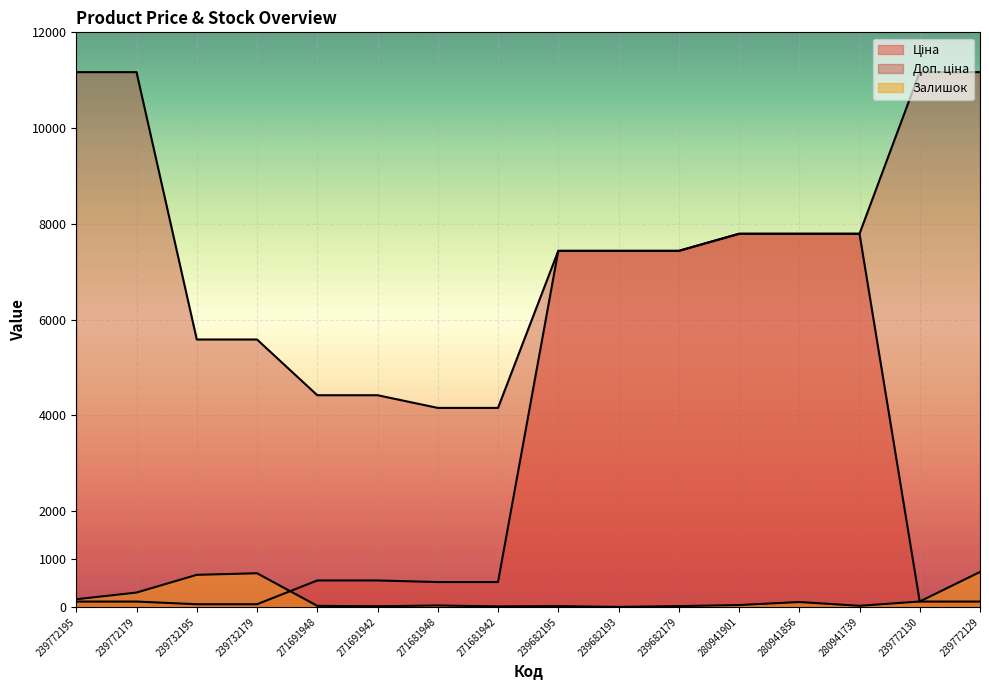

Count the Доп. ціна values in the range 5585 to 11169.

12